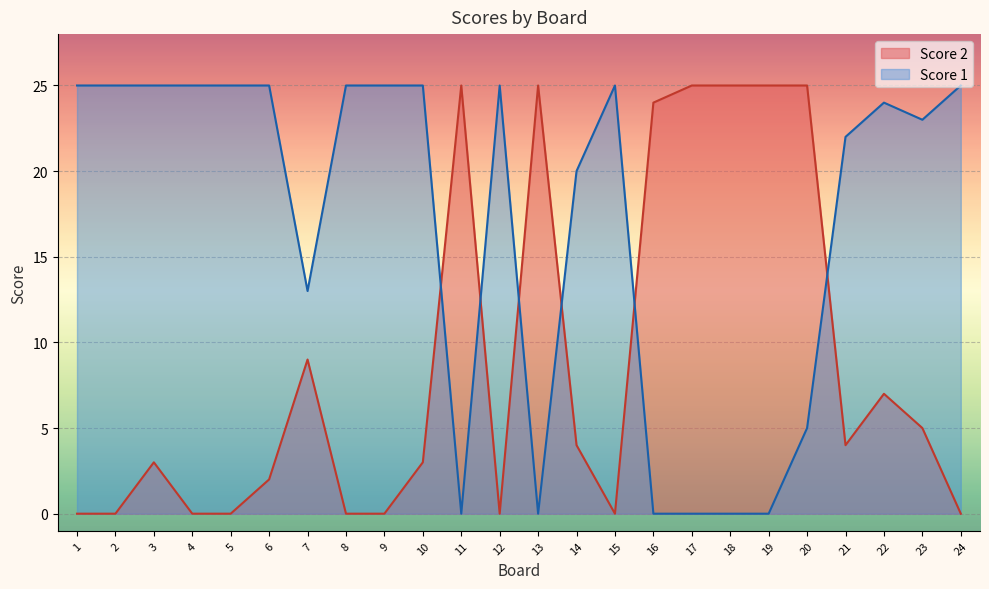

Which series ends up on top after the final intersection of Score 1 and Score 2?

Score 1